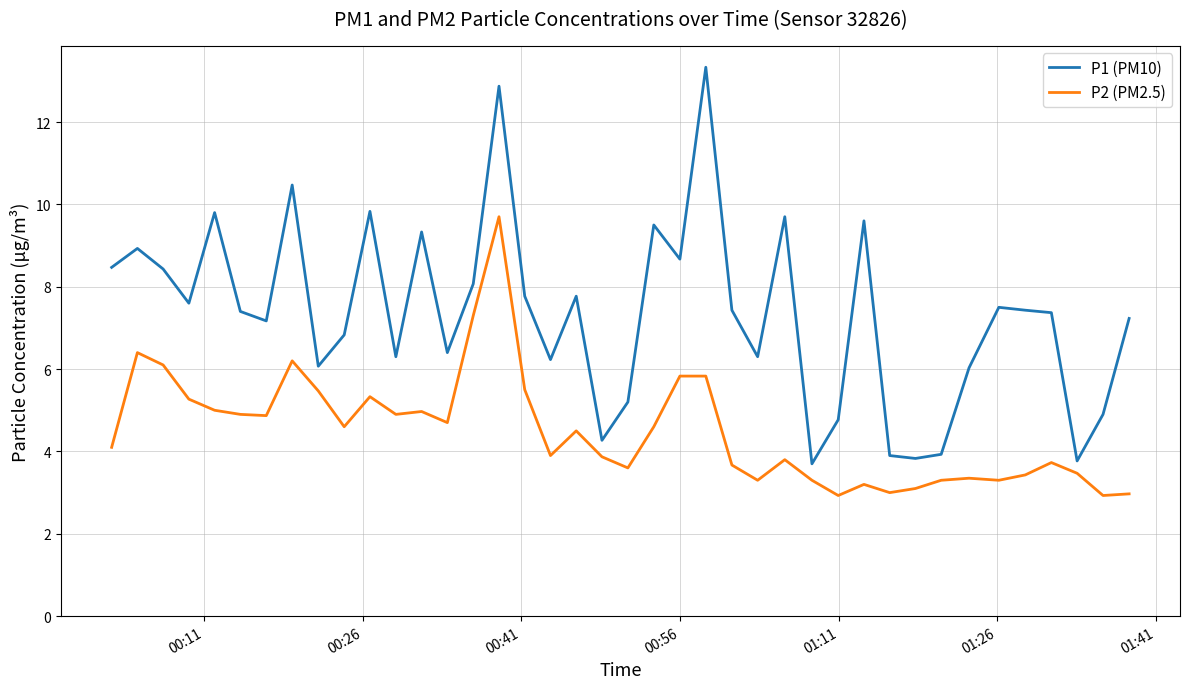

What is the greatest value displayed?

13.3